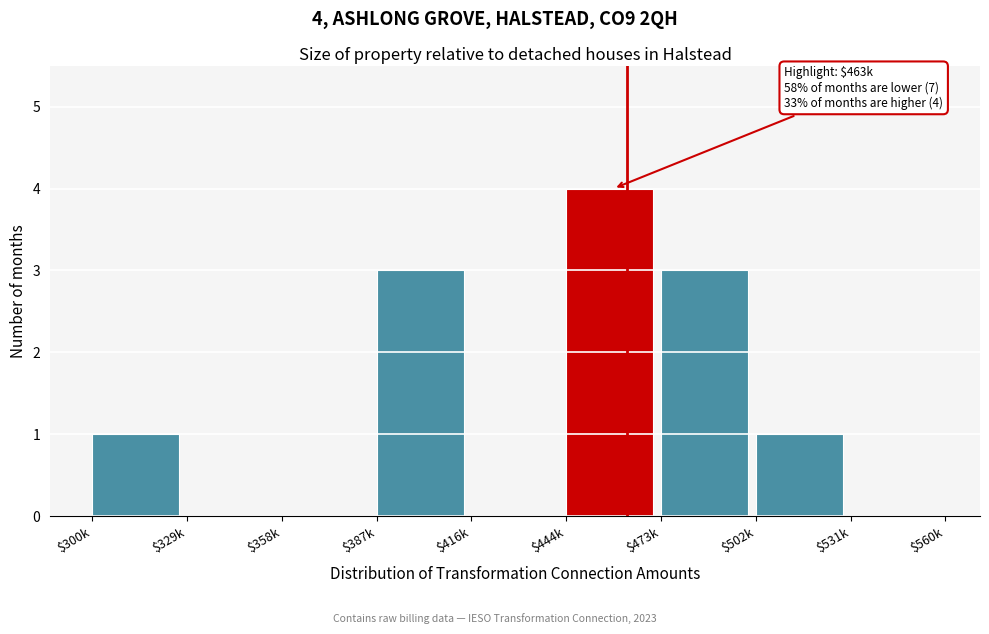

What is the greatest value displayed?

4